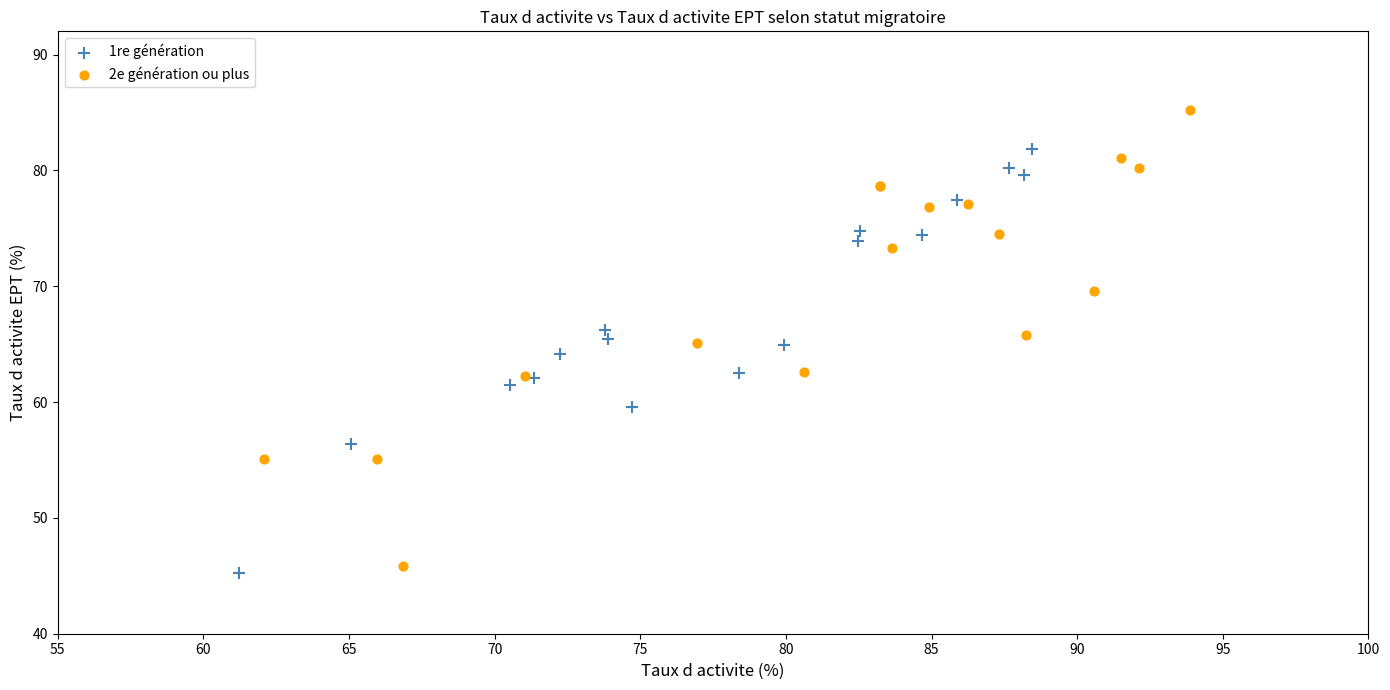

Which series reaches the maximum Y coordinate?

2e génération ou plus